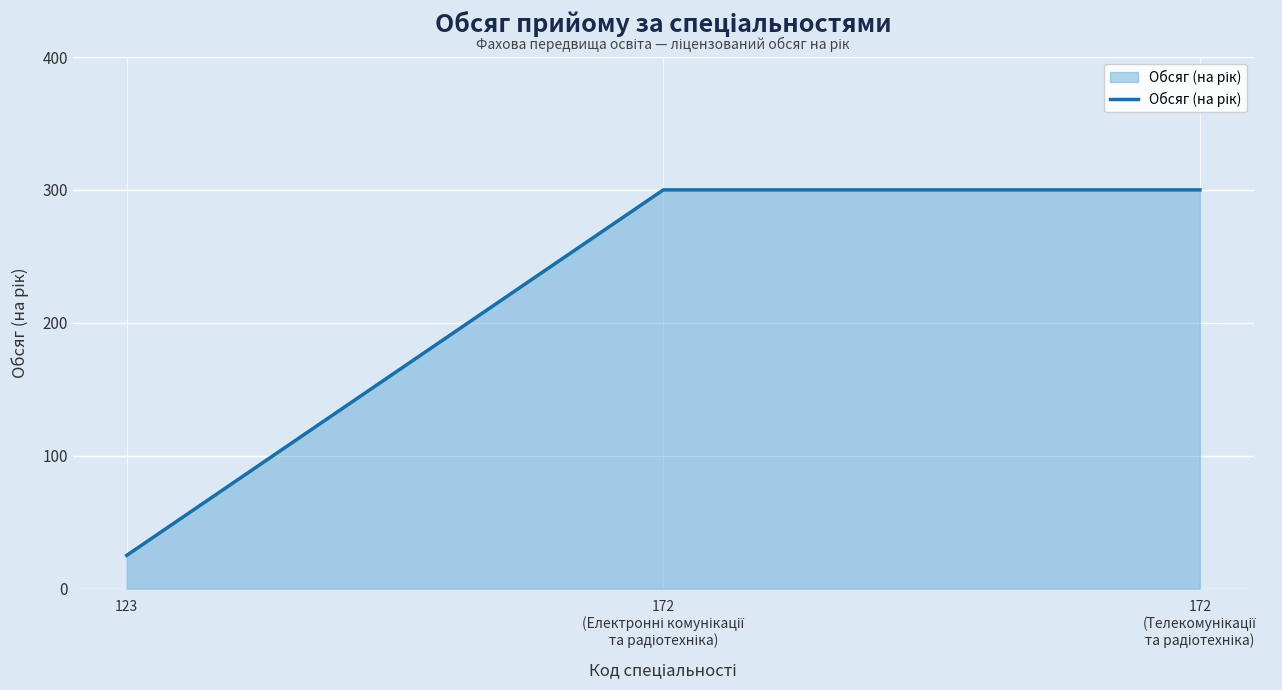

Which category has the lowest value across all series?

123